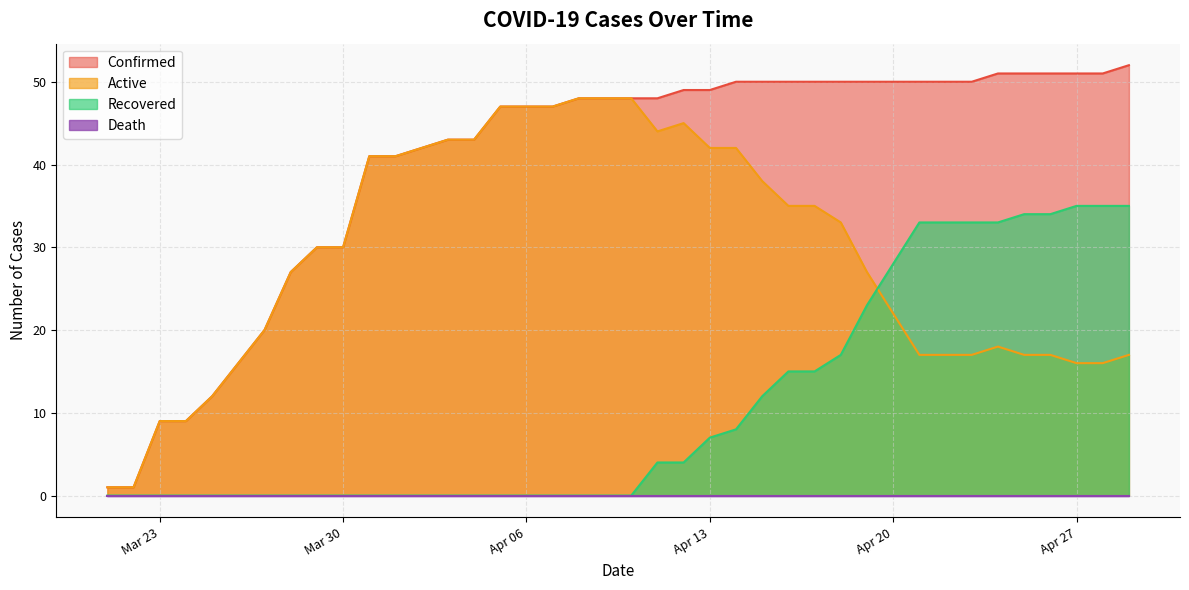

Which series has the widest spread of values?

Confirmed